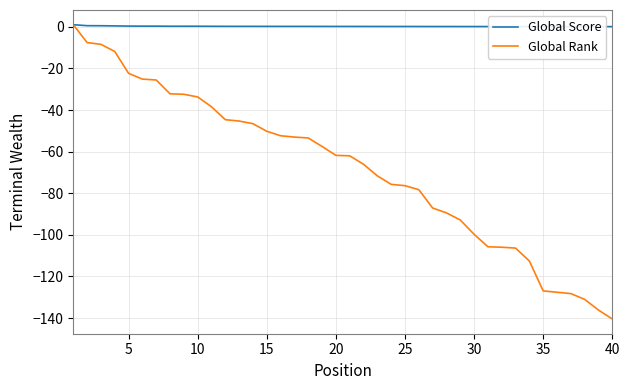

Which series has the largest range (max minus min)?

Global Rank